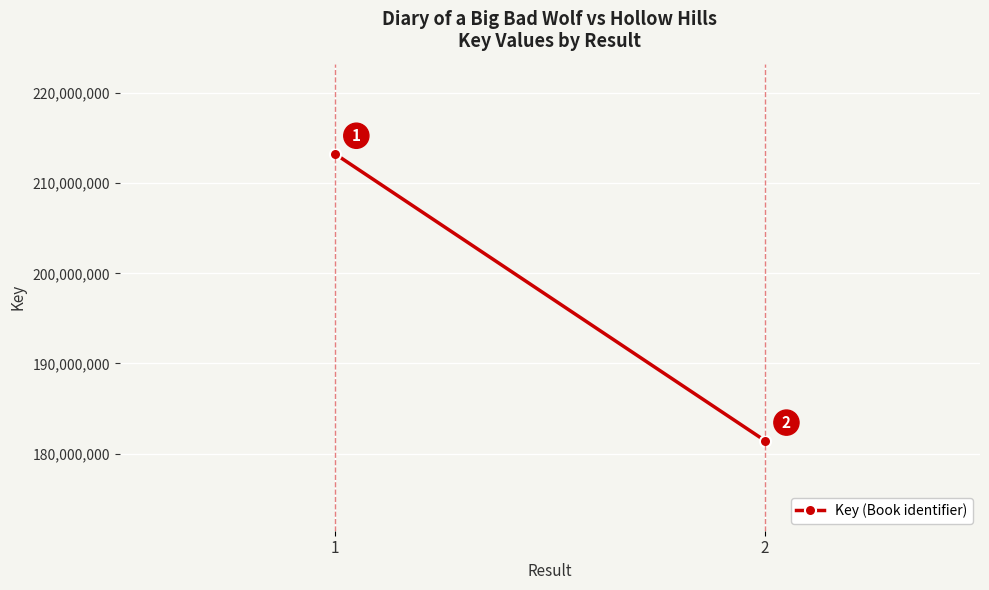

Reading right to left, list all the values displayed in this chart.

181429958	213269084